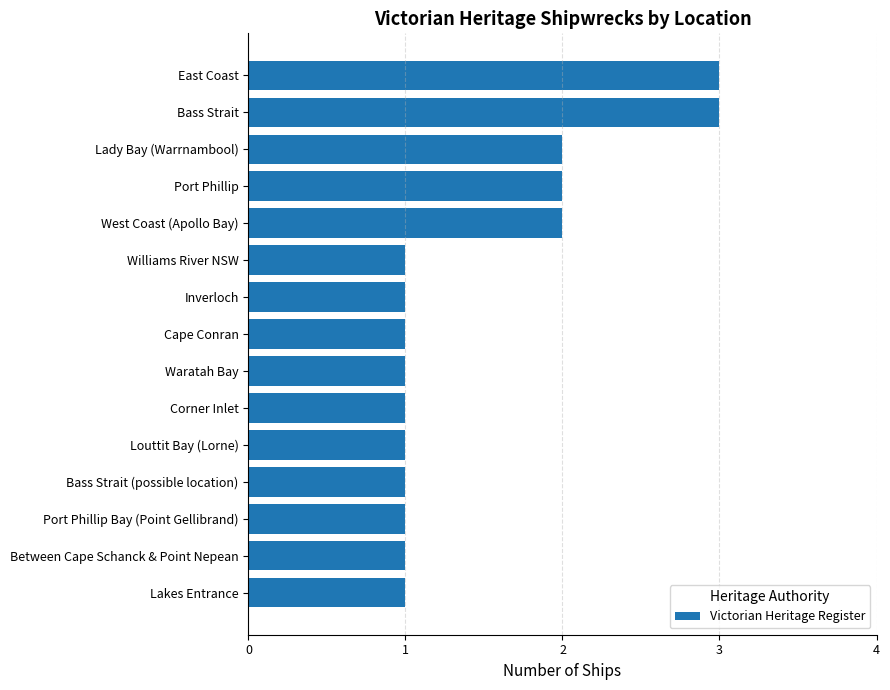

What is the greatest value displayed?

3